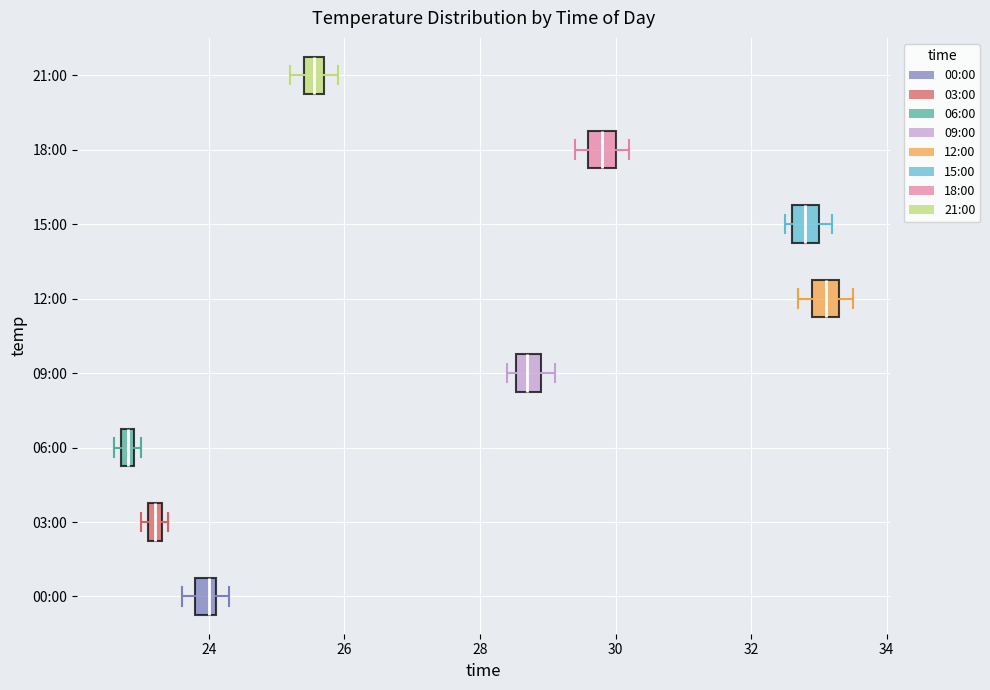

Which box's median line is the furthest to the right?

12:00